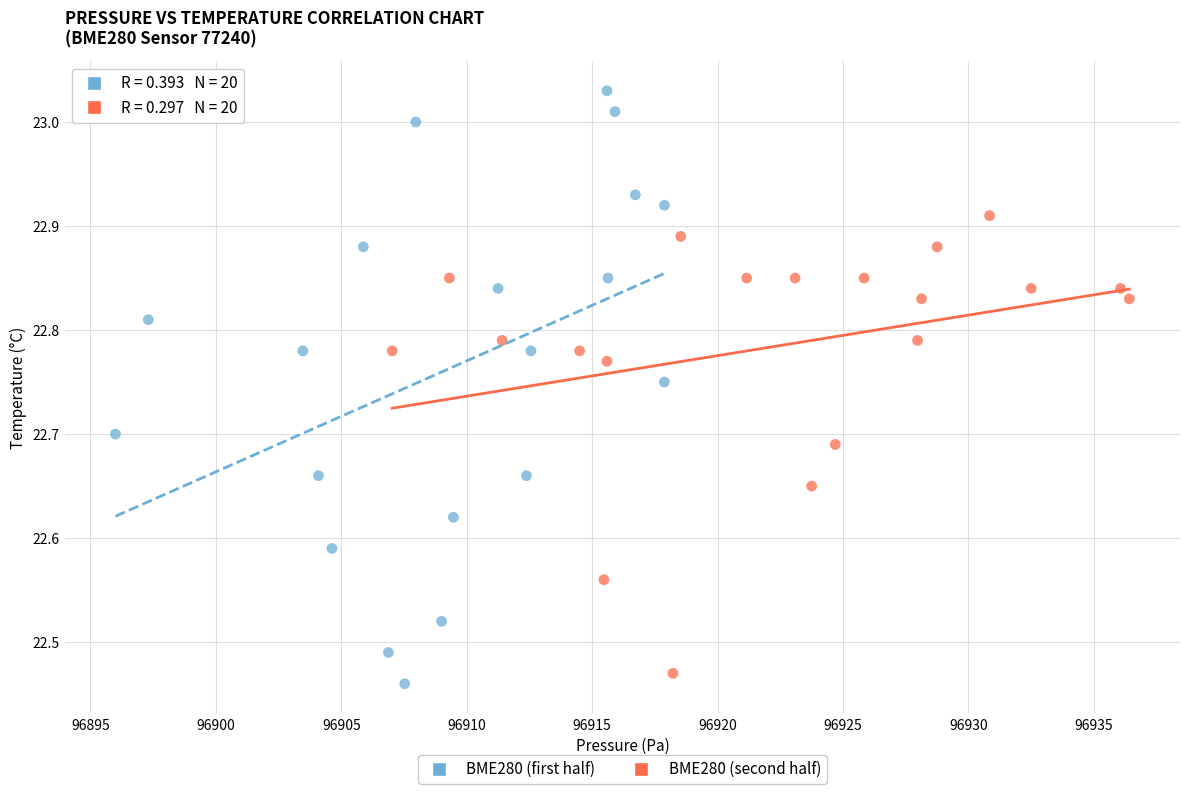

Which series reaches the maximum Y coordinate?

BME280 (first half)